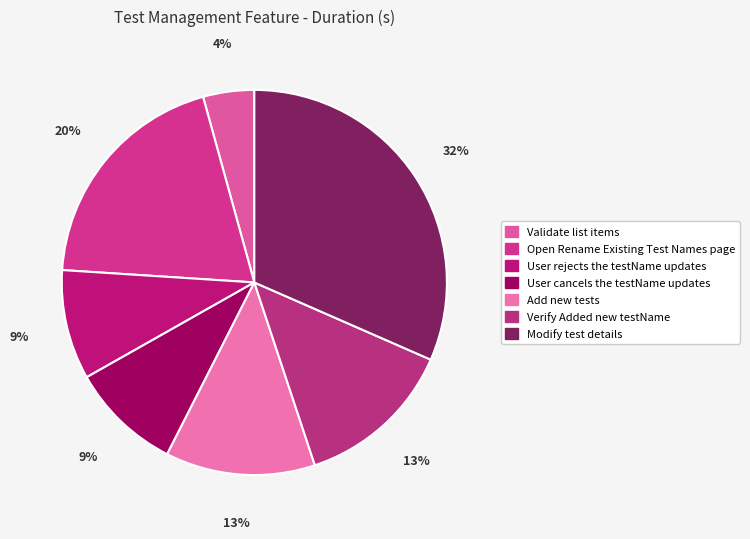

Which slice is the smallest?

Validate list items